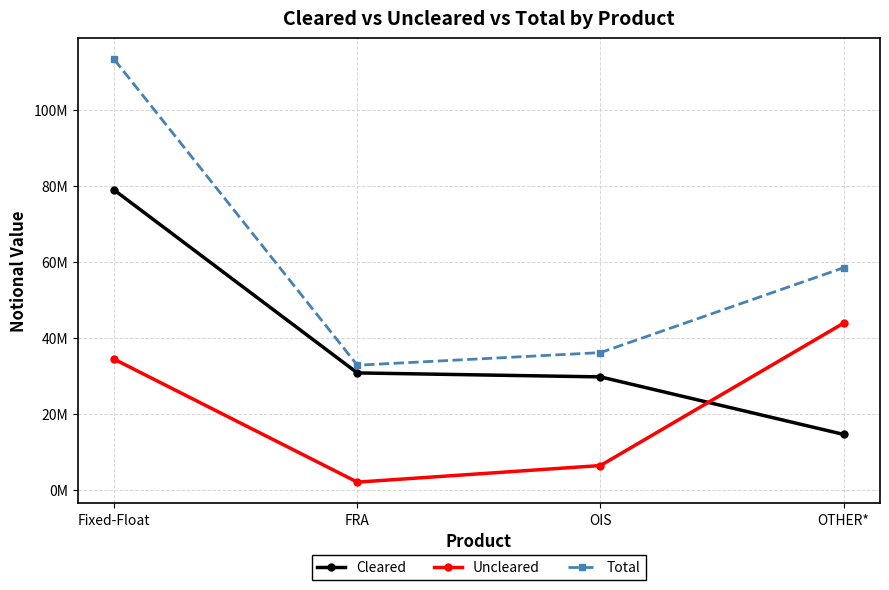

Rank the categories by Cleared value from highest to lowest.

Fixed-Float, FRA, OIS, OTHER*